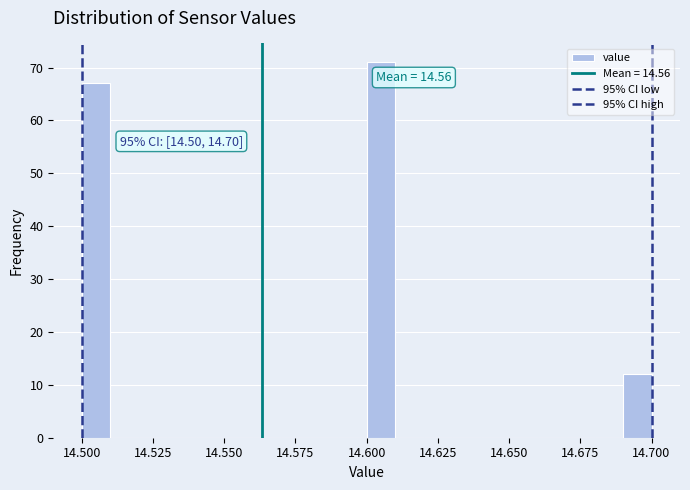

Read against the x-axis, roughly where is the centre of the tallest bar?

14.605